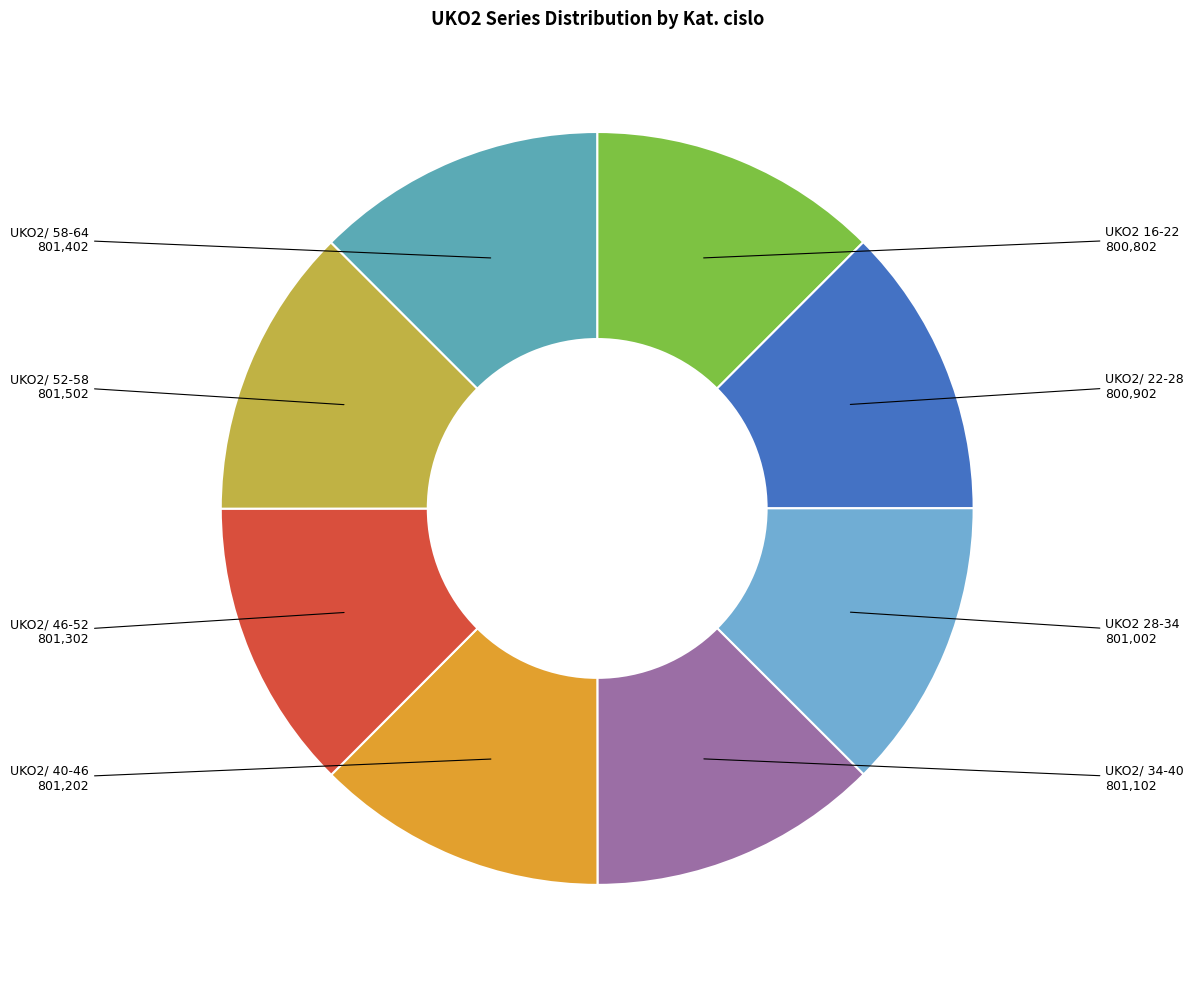

Is there any slice that represents more than half of the pie?

No